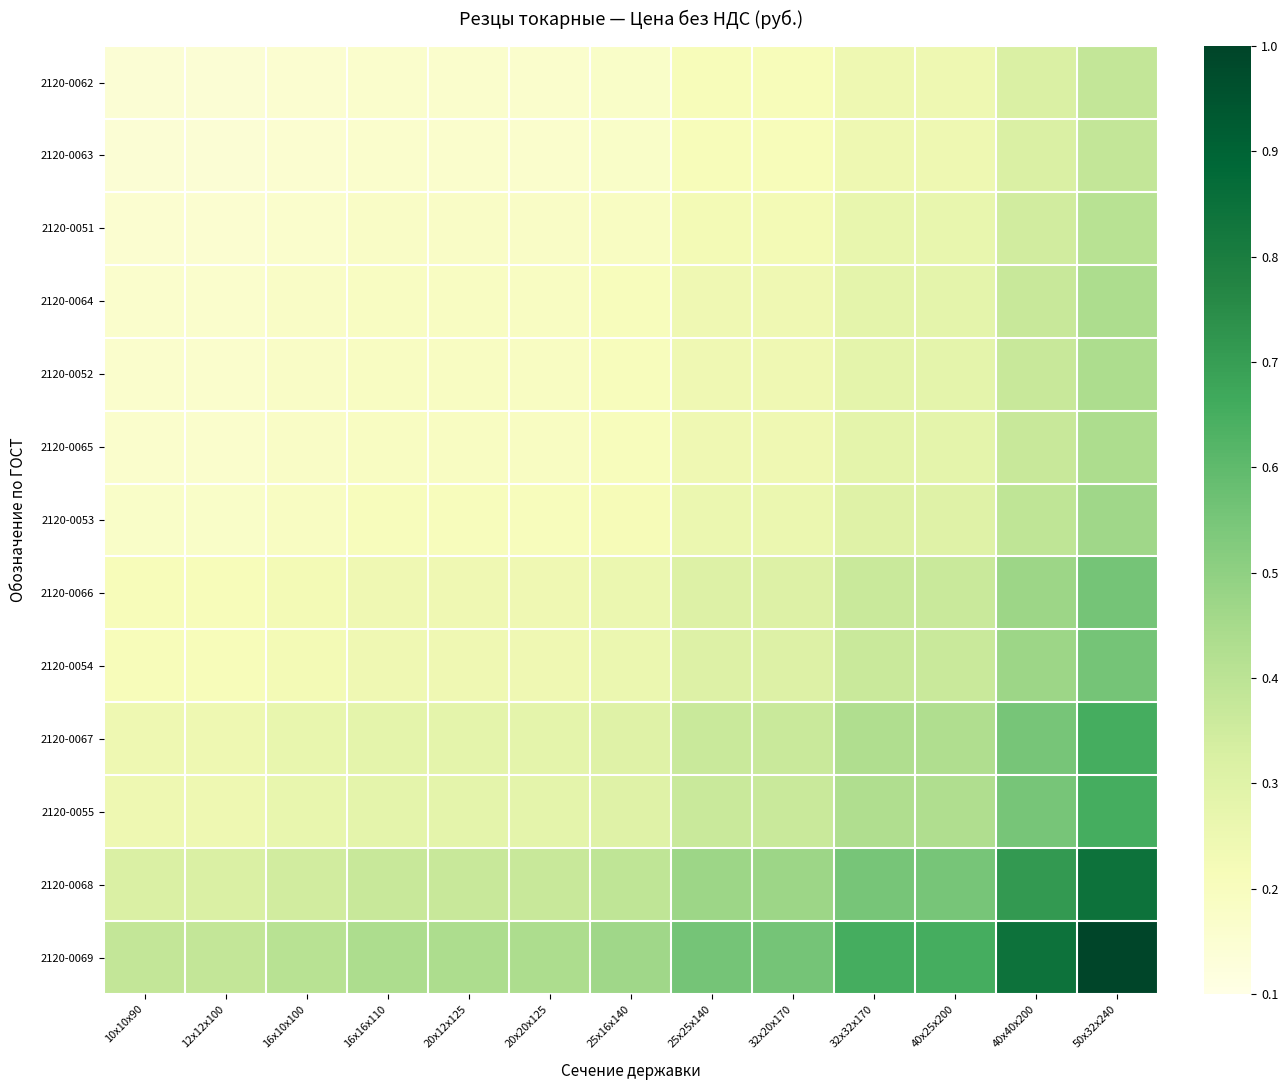

Which label corresponds to the smallest value in the chart?

10х10х90